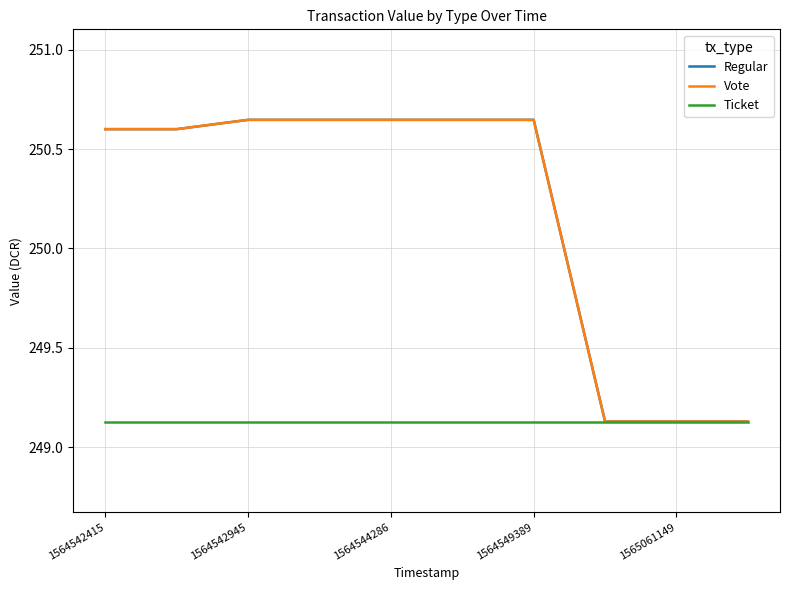

List the series in order of their peak value, highest first.

Regular, Vote, Ticket